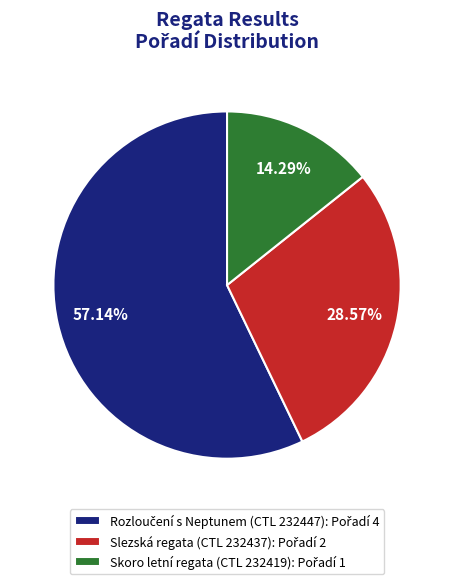

Is there any slice that represents more than half of the pie?

Yes